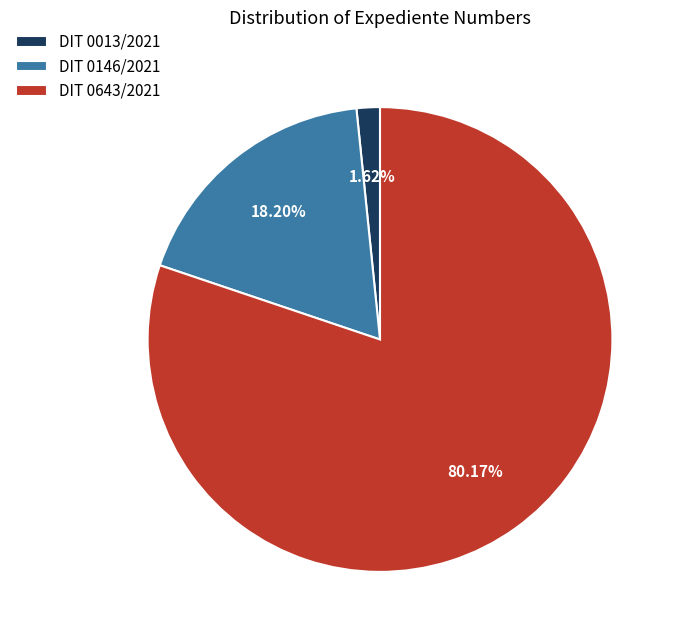

What percentage is the DIT 0643/2021 slice, to the nearest percent?

80%